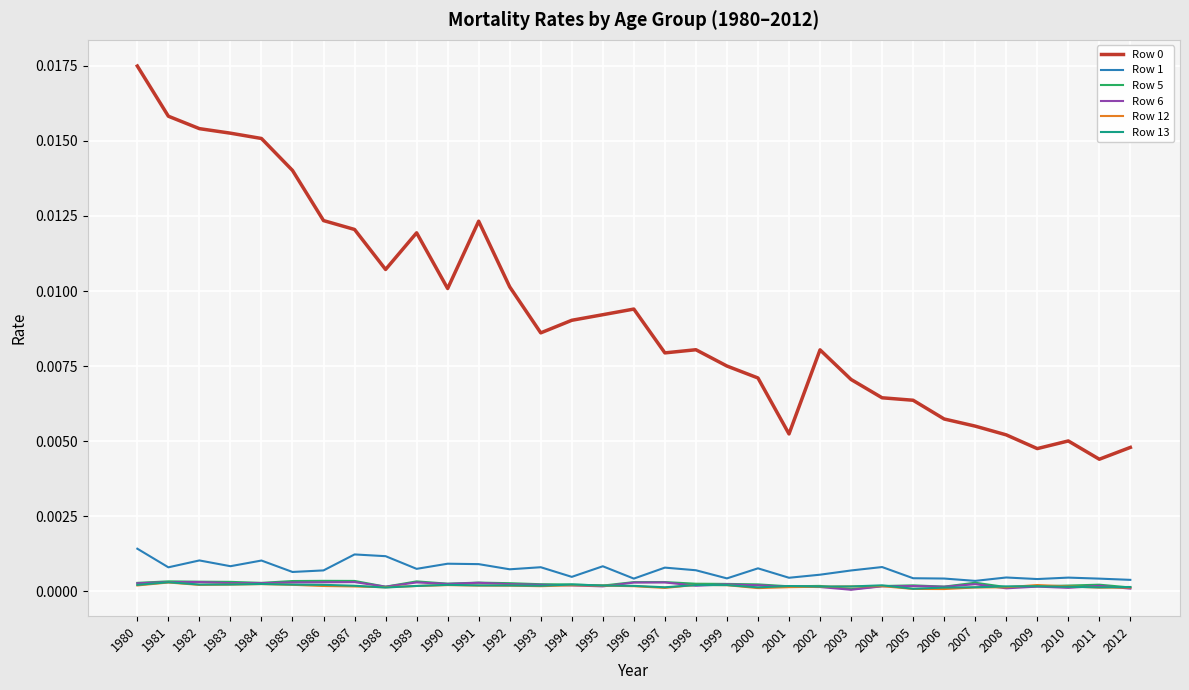

True or false: Row 1 and Row 12 intersect in this chart.

False